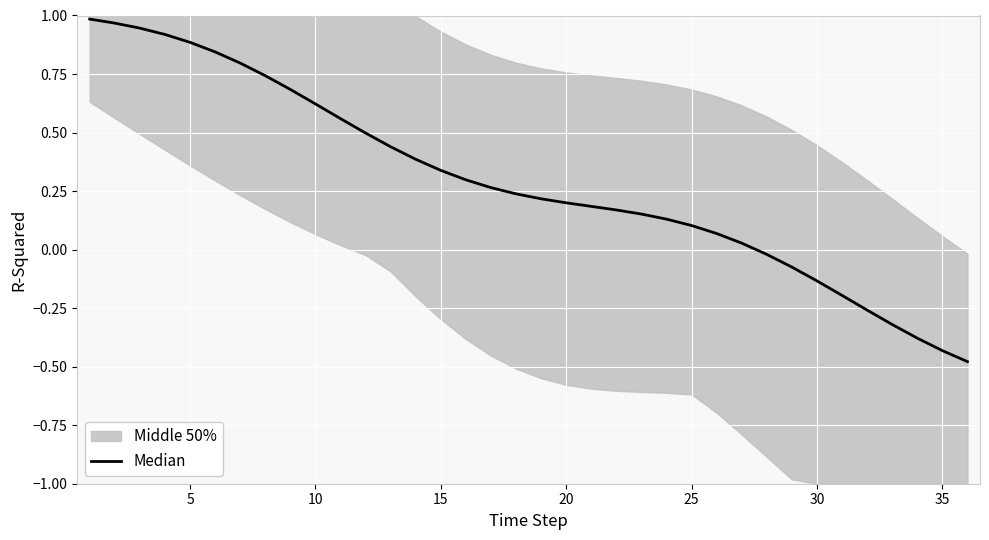

Is this an area chart (filled region under the line)?

No